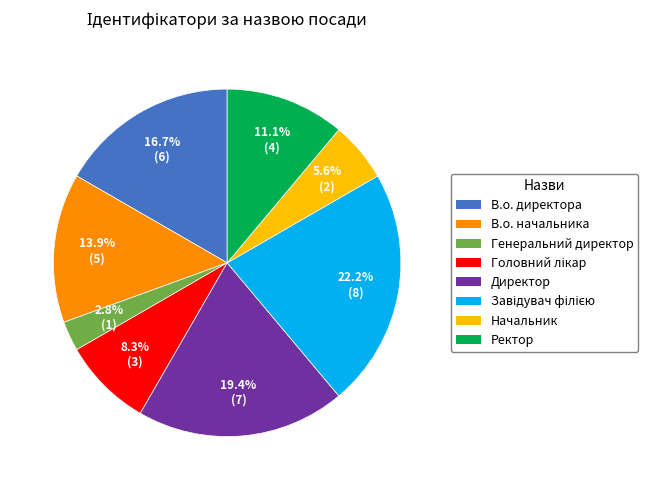

What is the smallest slice in the pie chart?

Генеральний директор